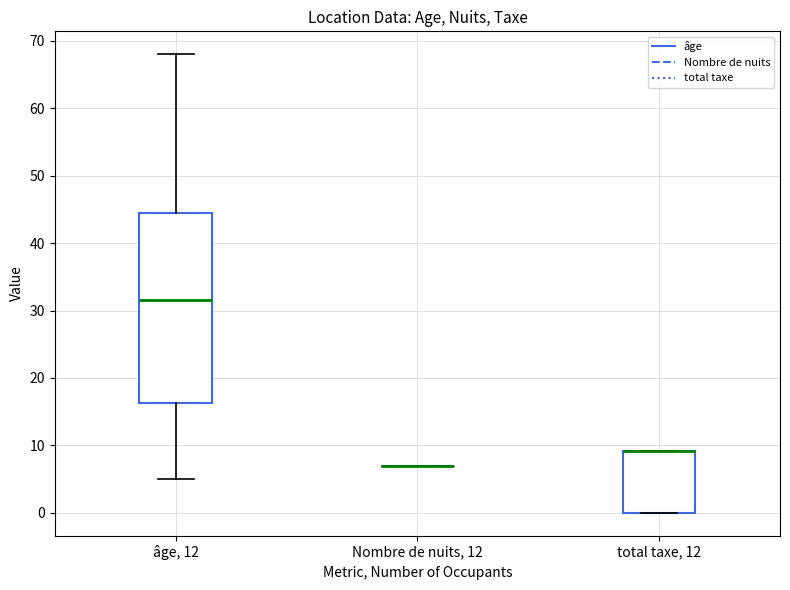

Which box is the tallest, from its lower edge to its upper edge?

âge, 12